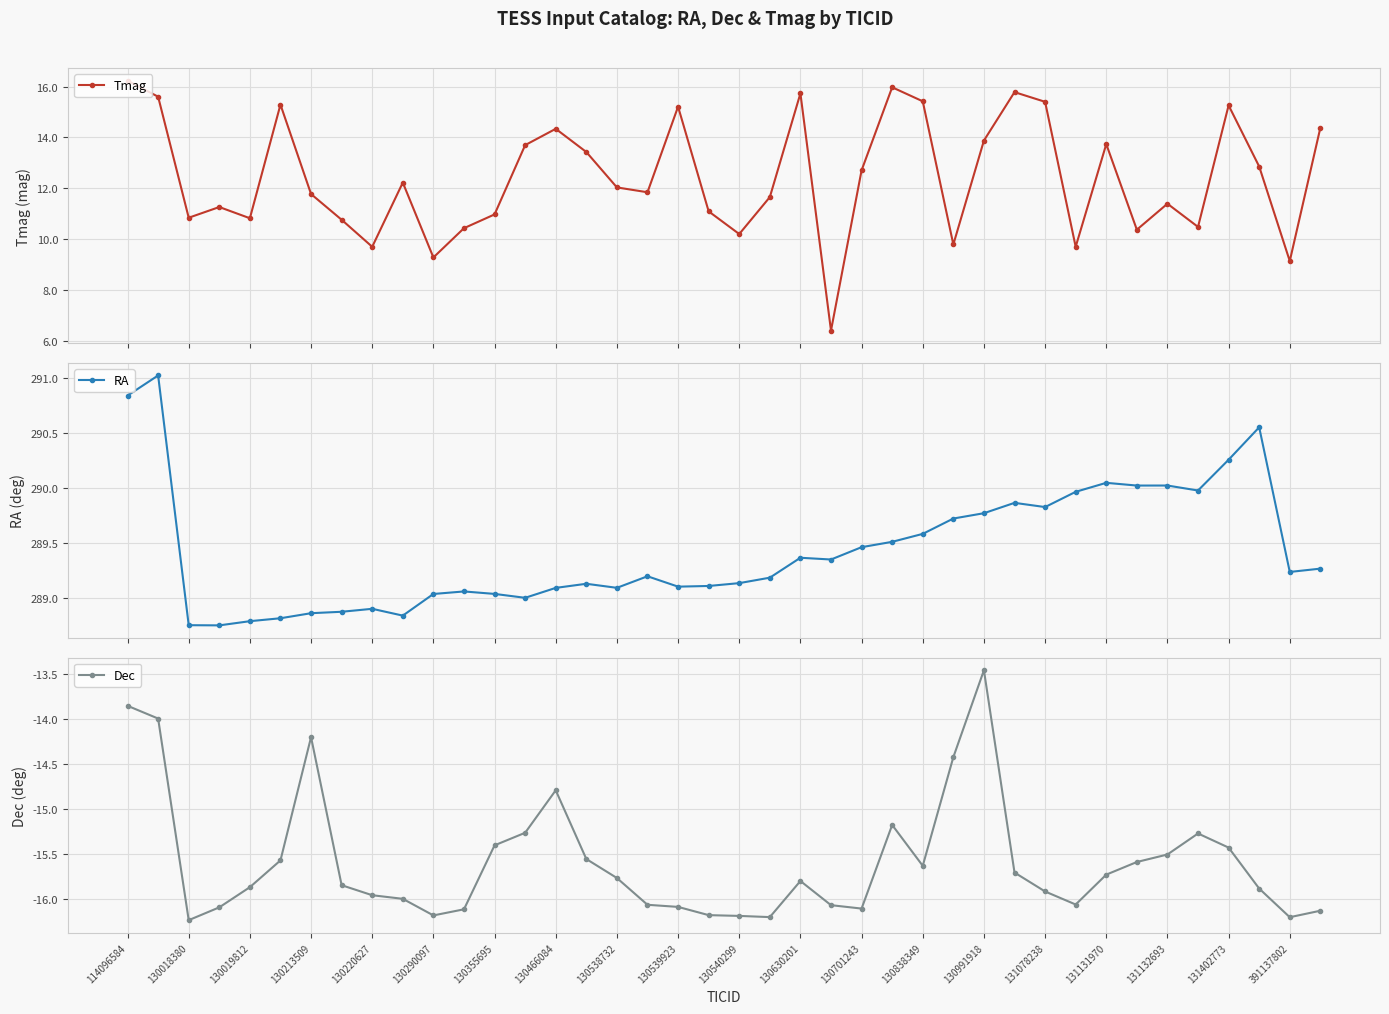

What is the greatest value displayed?

291.0